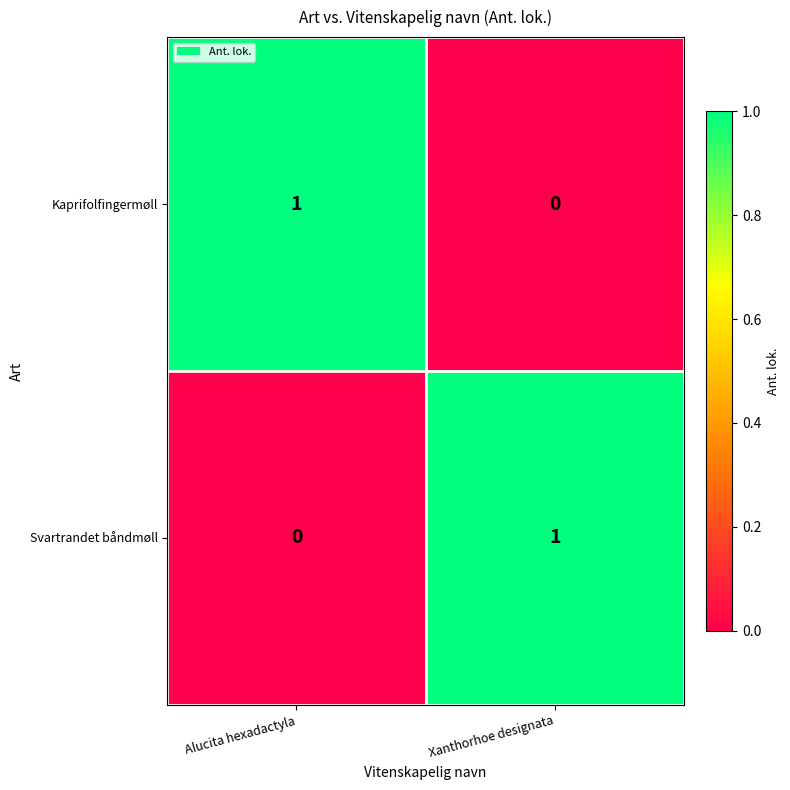

Where is Kaprifolfingermøll nearest to the value 0?

Xanthorhoe designata